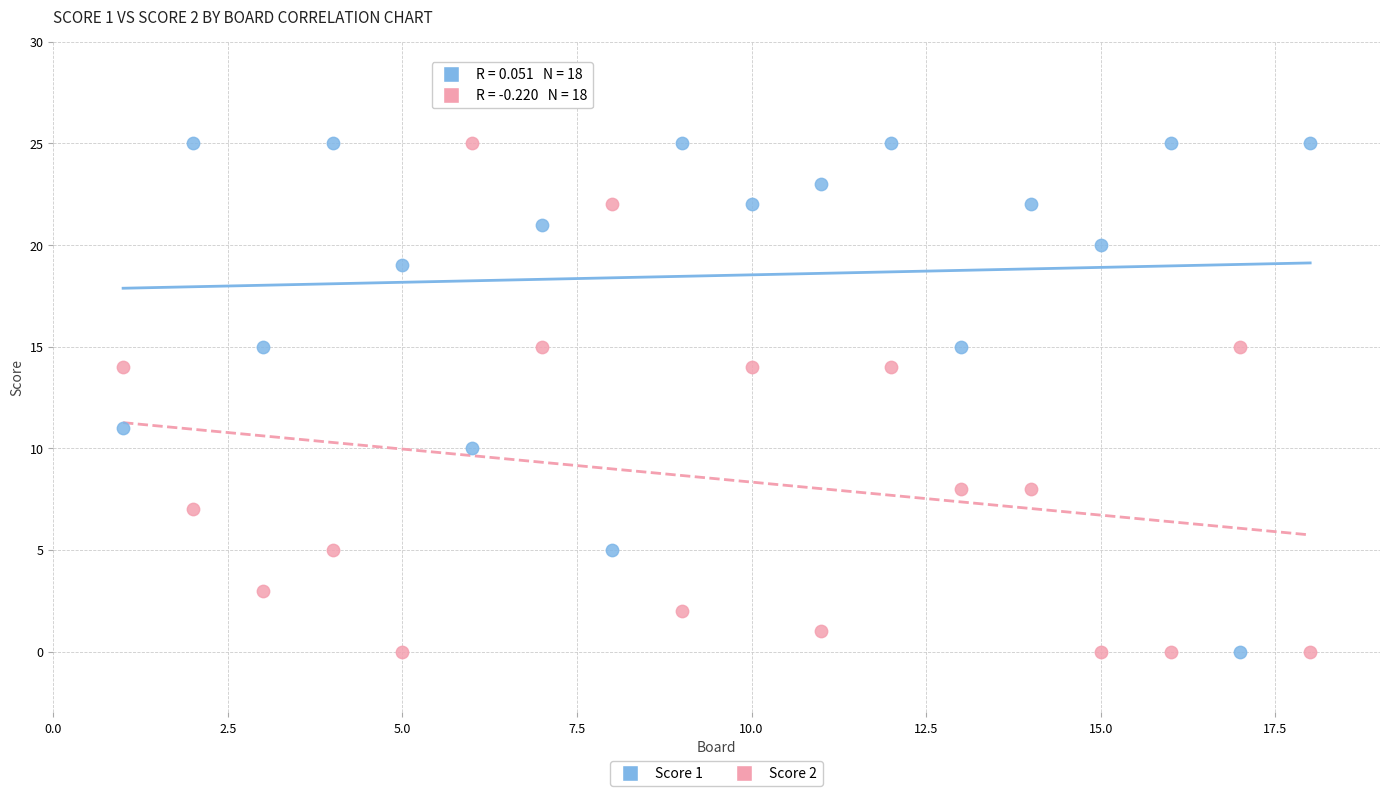

What is the X range (max minus min) for the scatter plot?

17